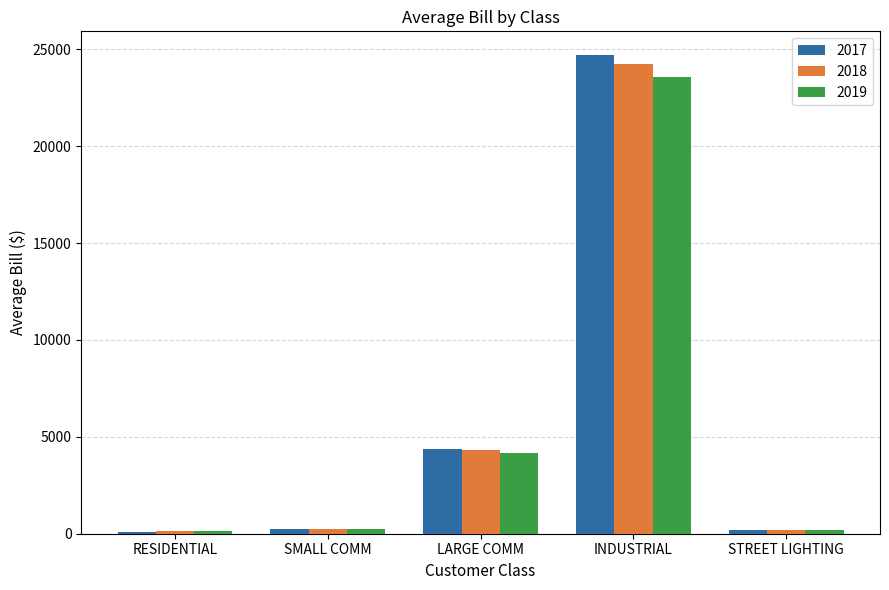

How many data points in 2018 are less than 264?

2